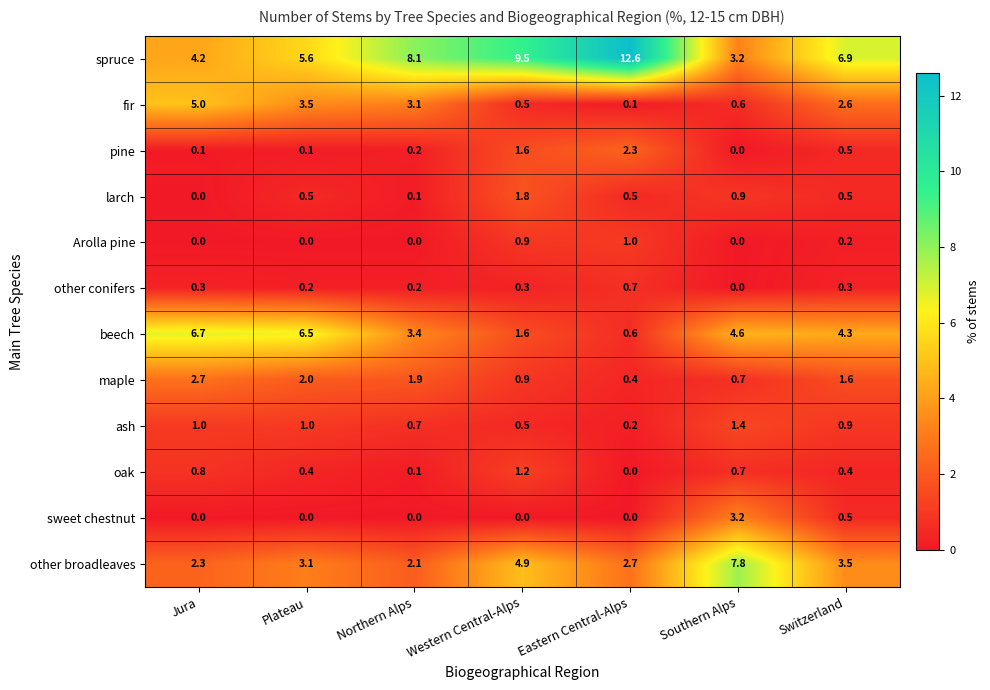

Which series has the largest total across all categories?

spruce